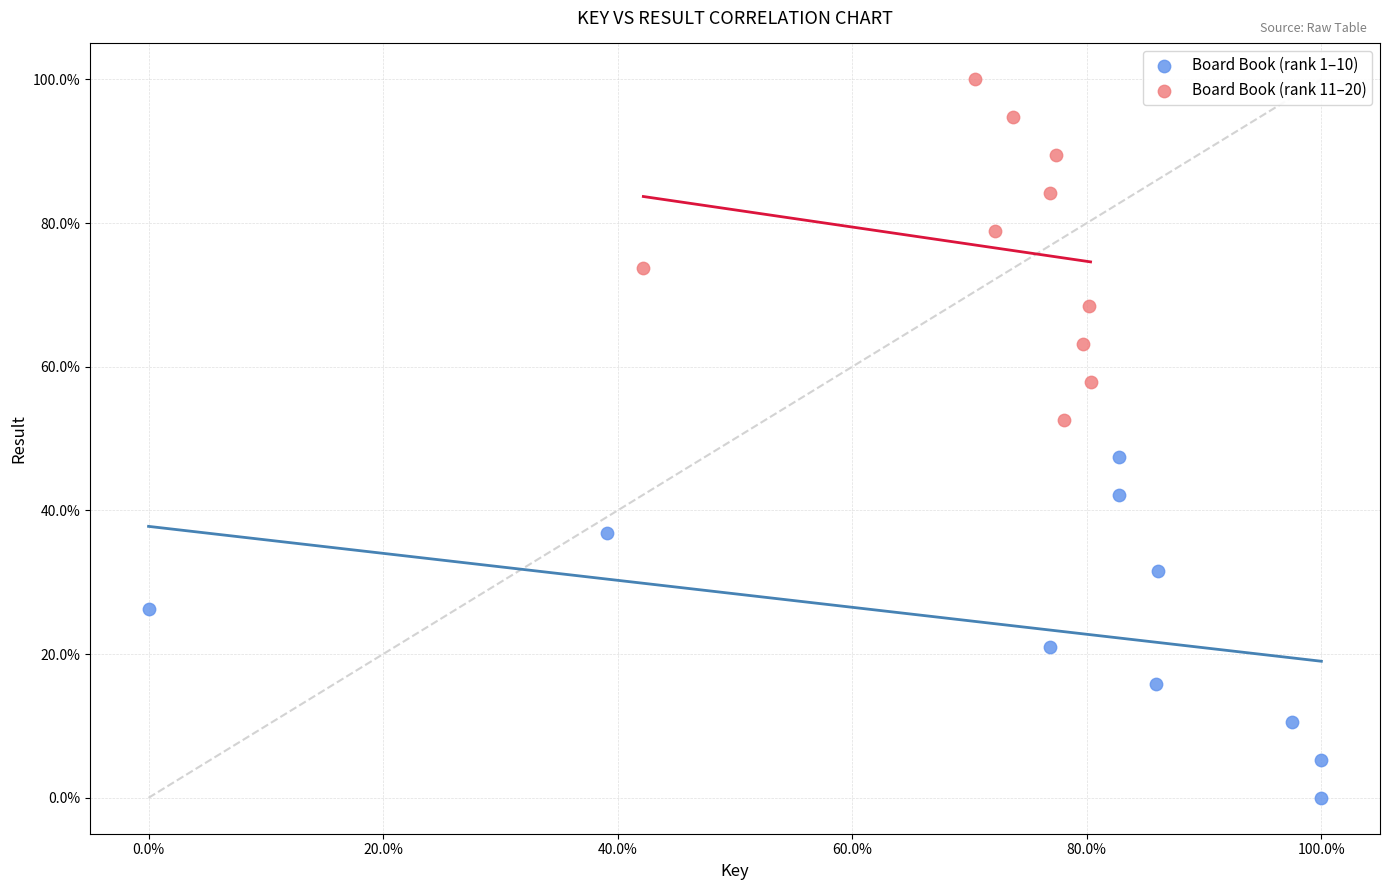

Which series contains the highest Y value?

Board Book (rank 11–20)